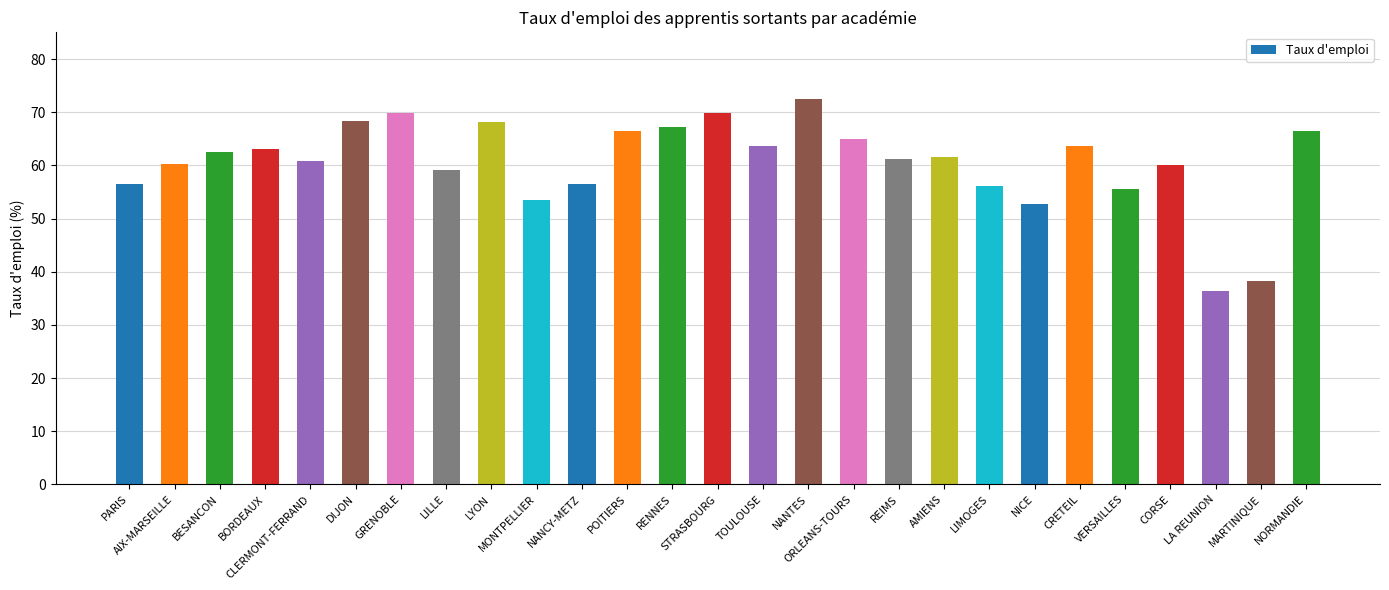

What is the label of the 14th bar from the left?

STRASBOURG